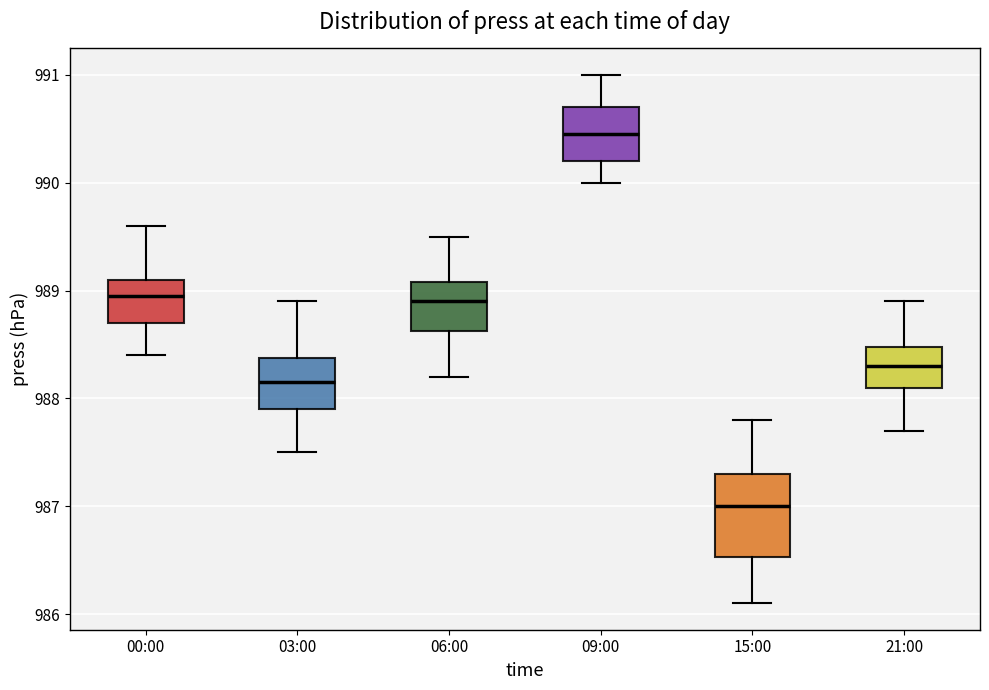

Reading left to right, read every box against the y-axis: the position of its median line, the range the box covers, and the ends of its whiskers. The values are not printed on the chart, so give them approximately, as read against the axis.

00:00: median 989.0, box 988.7 to 989.1, whiskers 988.4 to 989.6
03:00: median 988.2, box 987.9 to 988.4, whiskers 987.5 to 988.9
06:00: median 988.9, box 988.6 to 989.1, whiskers 988.2 to 989.5
09:00: median 990.5, box 990.2 to 990.7, whiskers 990.0 to 991.0
15:00: median 987.0, box 986.5 to 987.3, whiskers 986.1 to 987.8
21:00: median 988.3, box 988.1 to 988.5, whiskers 987.7 to 988.9